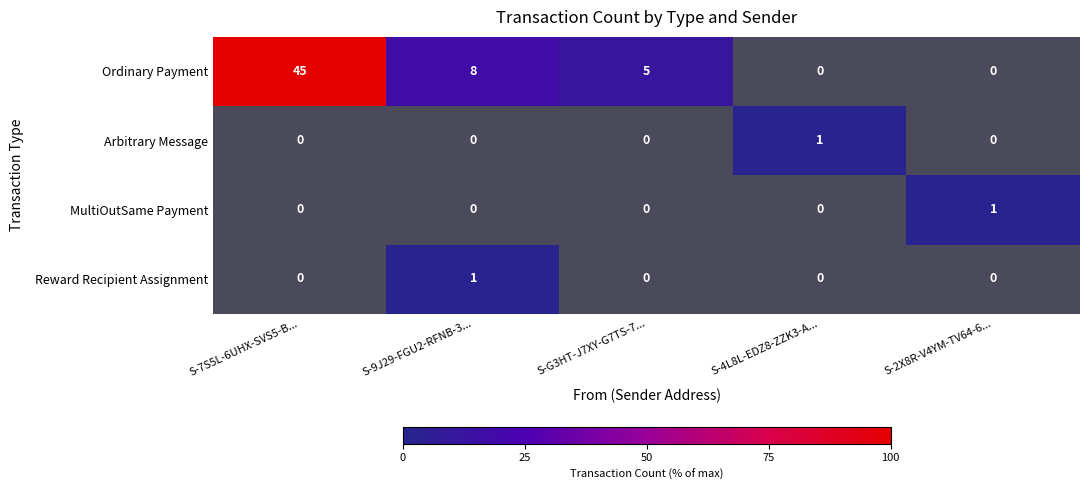

The Ordinary Payment series shows -31.4 at S-4L8L-EDZ8-ZZK3-A.... True or false?

False